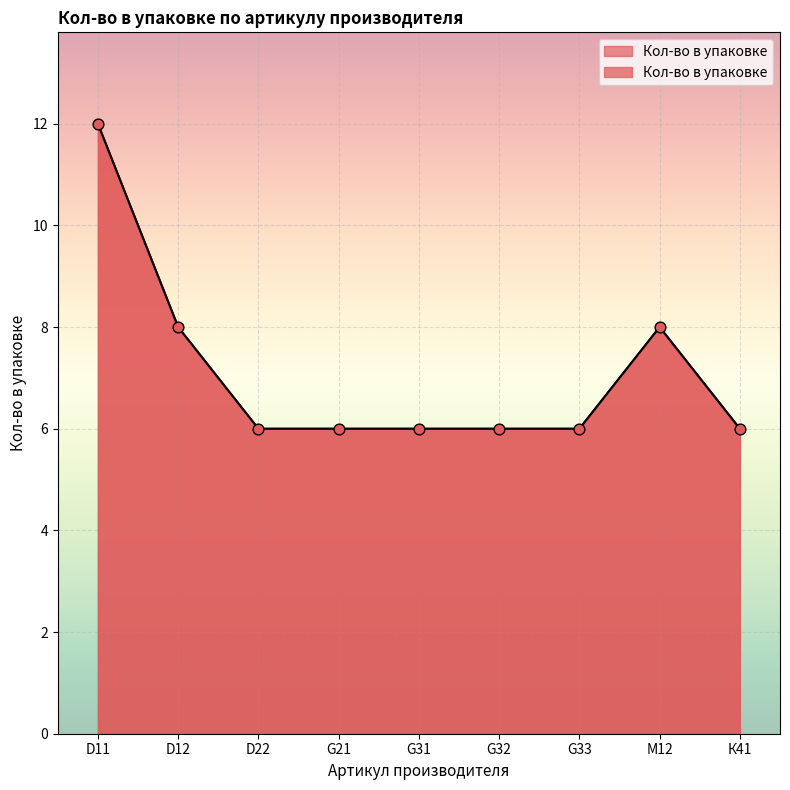

Which has a higher value, D22 or D12?

D12